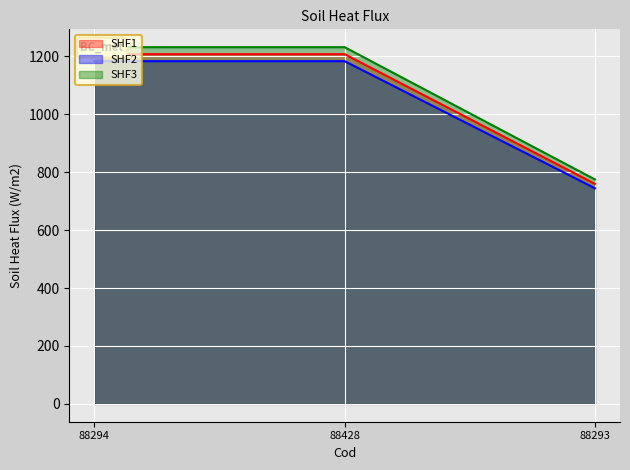

Which category has the lowest value in the SHF2 series?

88293